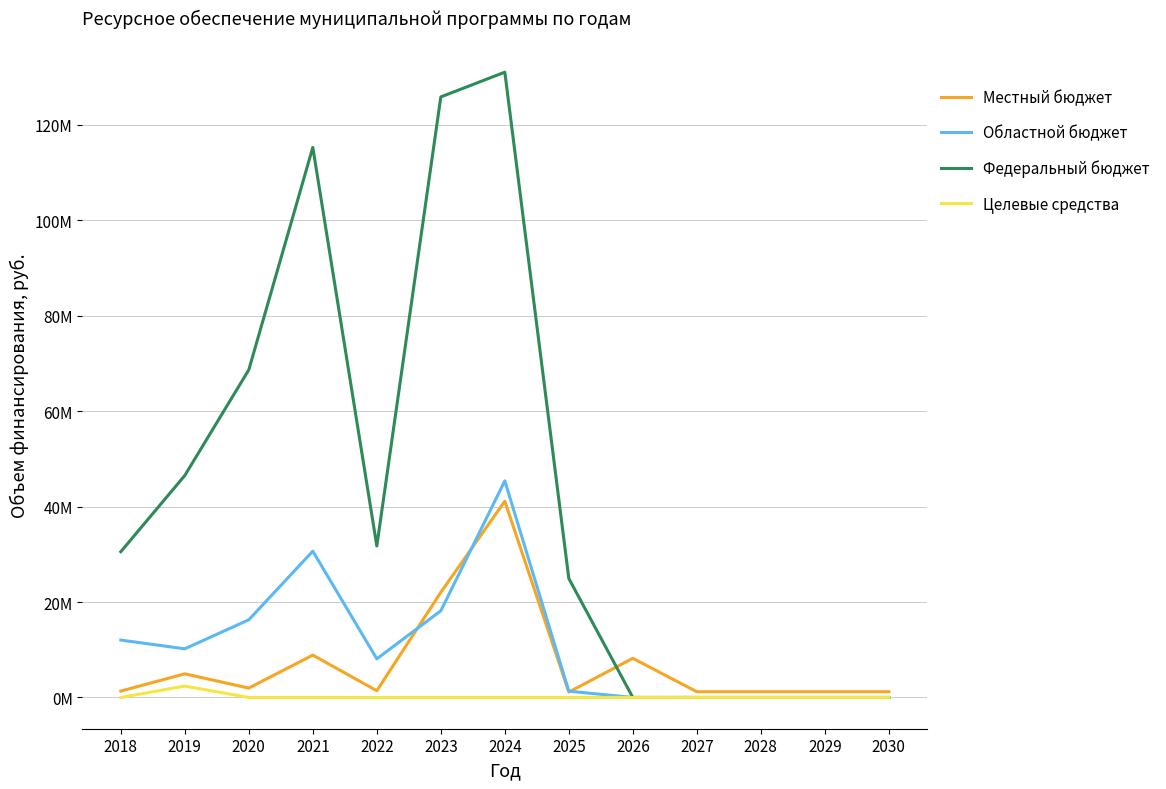

Rank the series at 2028 from highest to lowest value.

Местный бюджет, Областной бюджет, Федеральный бюджет, Целевые средства